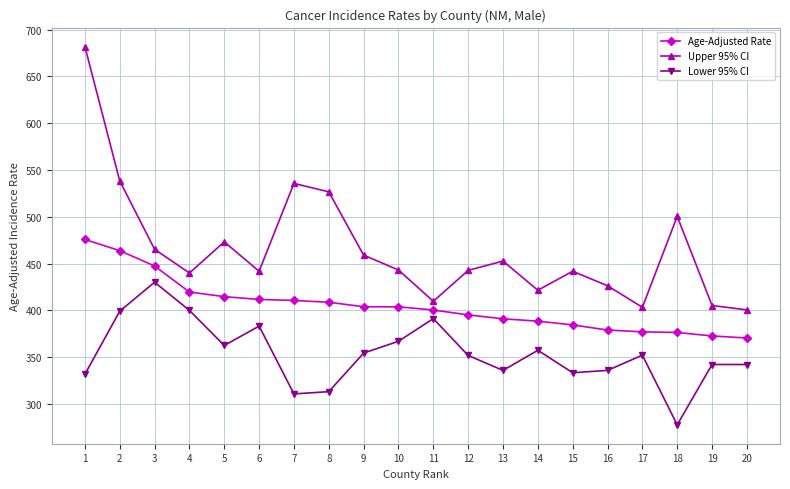

Rank the series by their maximum value, from lowest to highest.

Lower 95% CI, Age-Adjusted Rate, Upper 95% CI